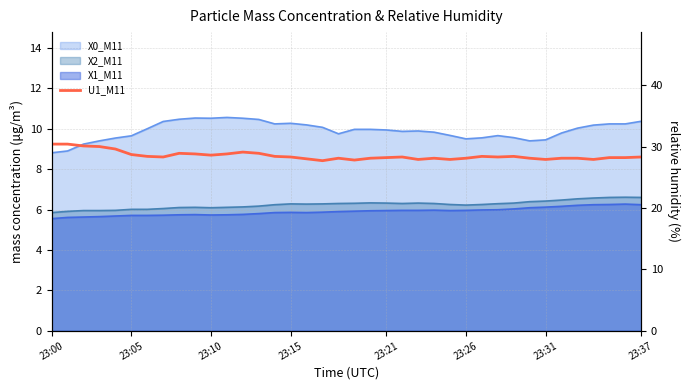

What is the maximum value shown in the chart?

30.4